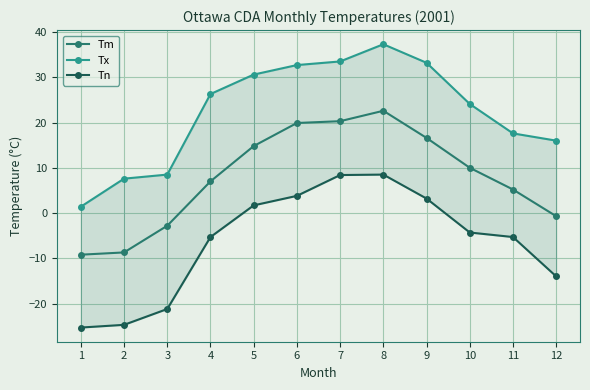

Rank the series by their average value, from lowest to highest.

Tn, Tm, Tx